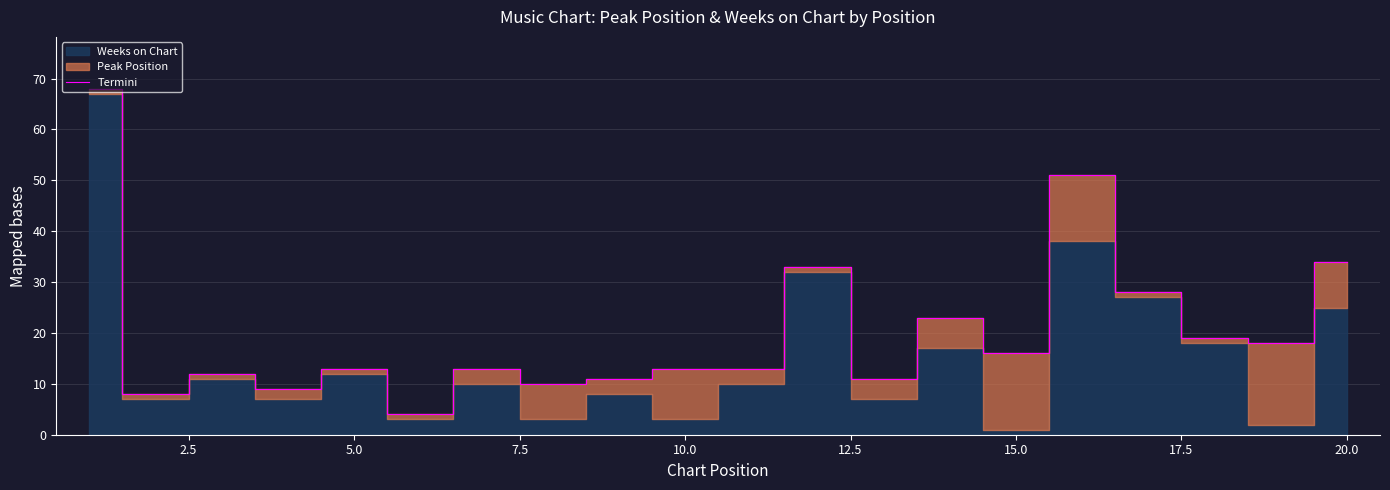

Is it true that Termini equals 46 at 20.0?

False